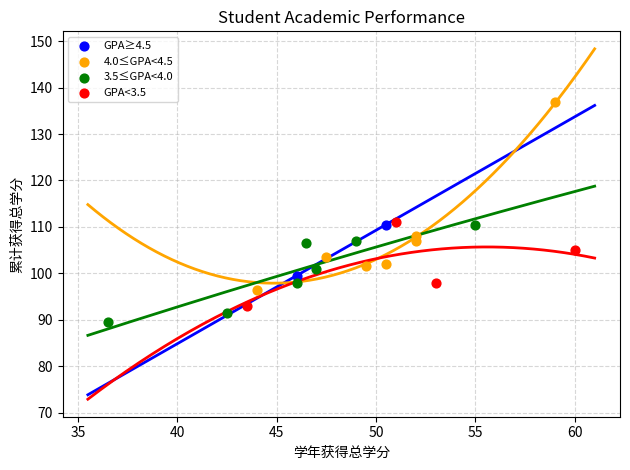

What are all the series names shown in the legend?

GPA≥4.5, 4.0≤GPA<4.5, 3.5≤GPA<4.0, GPA<3.5